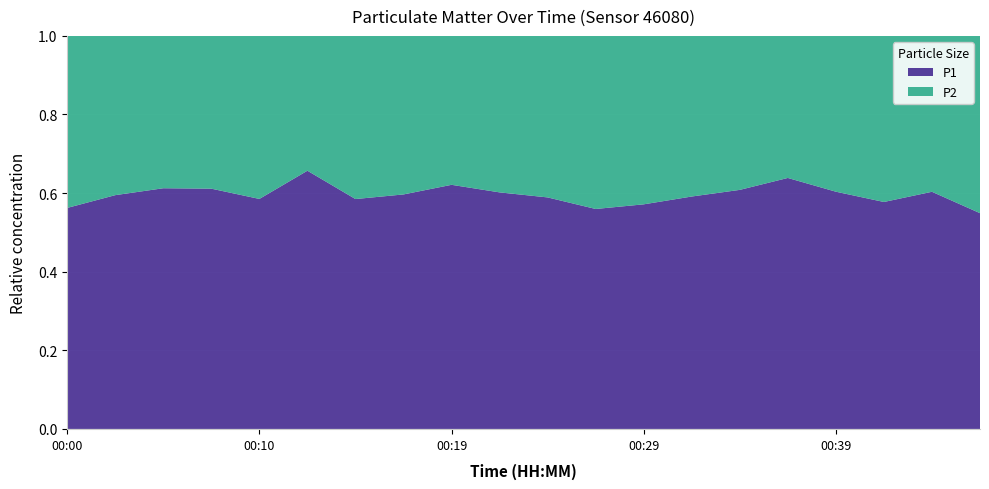

Reading left to right, transcribe all the data shown in this chart.

P1: 00:00=7.1	00:02=7.8	00:05=7.0	00:07=7.5	00:10=6.6	00:12=9.2	00:15=7.8	00:17=6.7	00:19=8.0	00:22=7.2	00:24=6.9	00:27=6.1	00:29=6.0	00:32=7.4	00:34=8.4	00:37=8.5	00:39=7.4	00:41=6.5	00:44=7.2	00:46=5.7
P2: 00:00=5.5	00:02=5.3	00:05=4.5	00:07=4.8	00:10=4.7	00:12=4.8	00:15=5.5	00:17=4.5	00:19=4.8	00:22=4.8	00:24=4.8	00:27=4.8	00:29=4.5	00:32=5.1	00:34=5.4	00:37=4.8	00:39=4.9	00:41=4.7	00:44=4.7	00:46=4.7